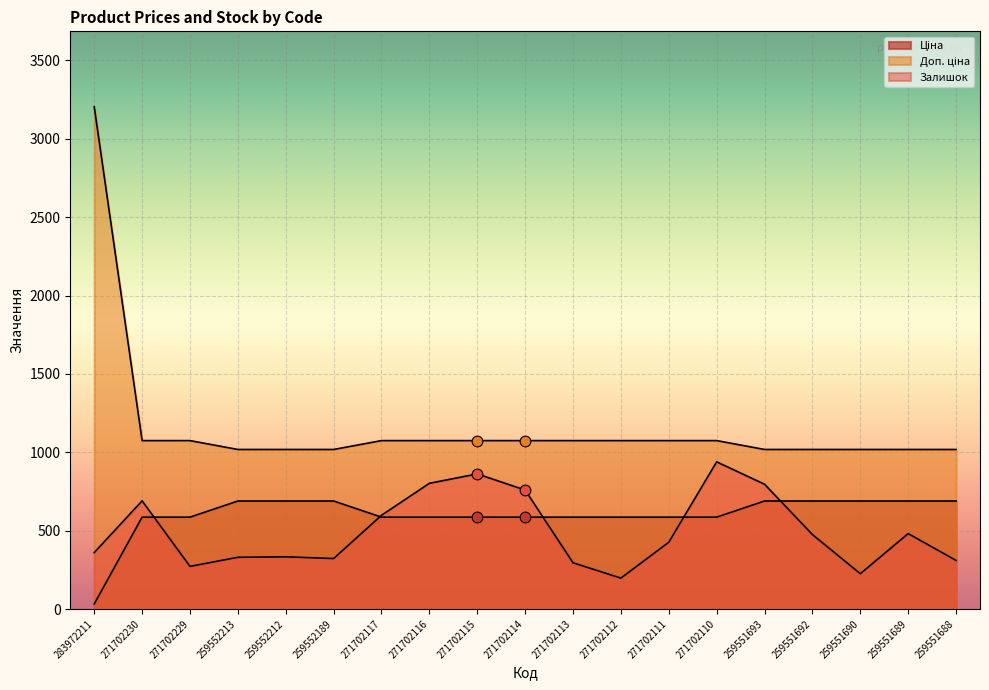

At how many categories does at least one series exceed 53?

19